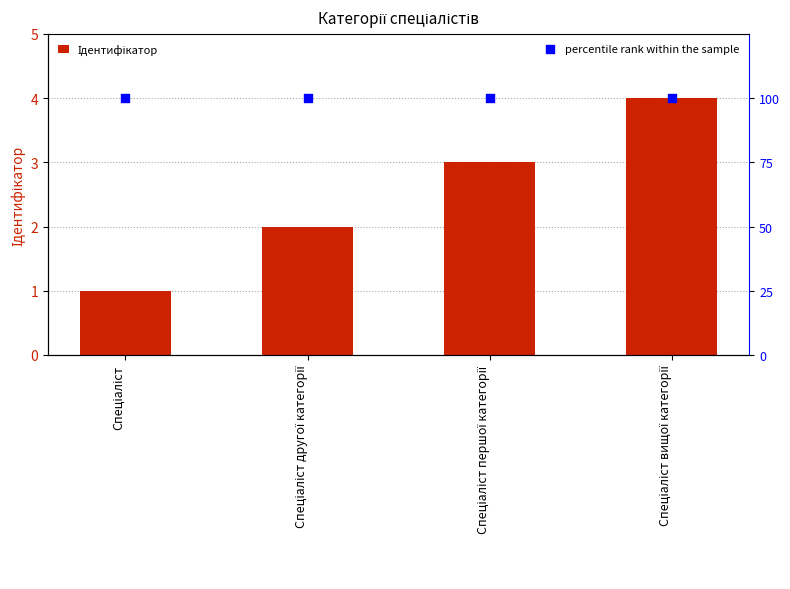

Which series reaches the maximum Y coordinate?

percentile rank within the sample